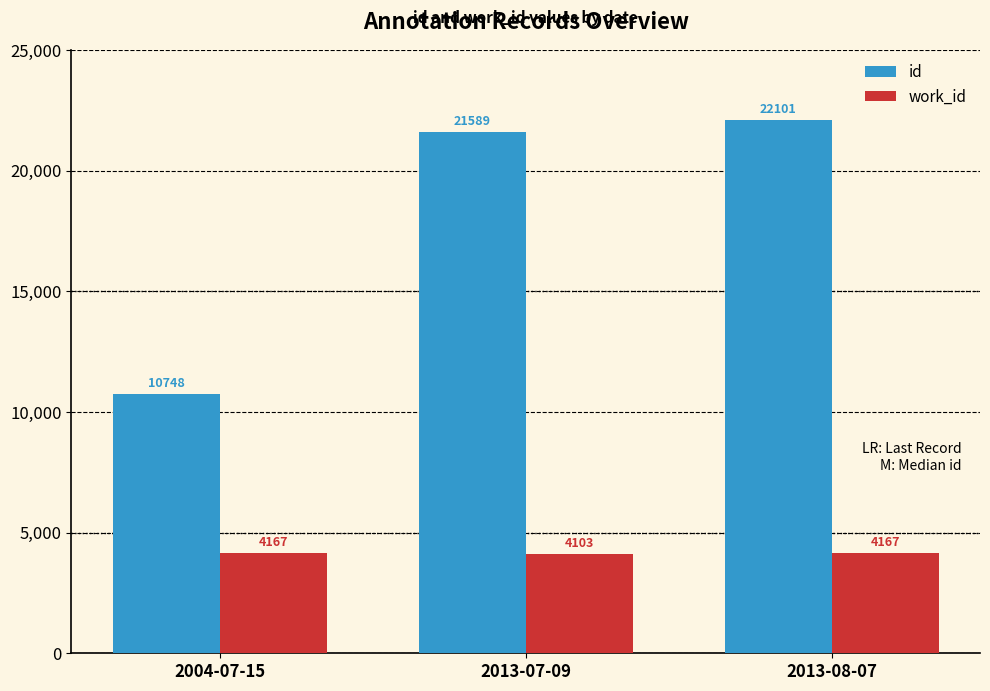

What is the average value of the work_id series?

4146